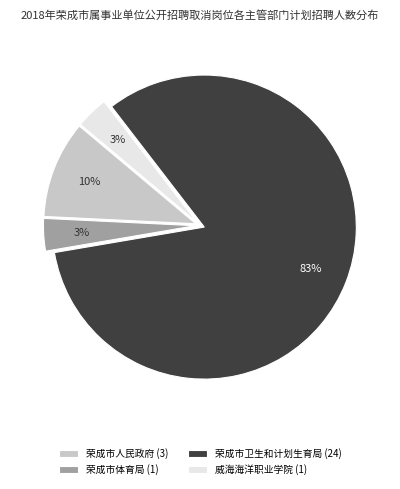

What is the largest slice in the pie chart?

荣成市卫生和计划生育局